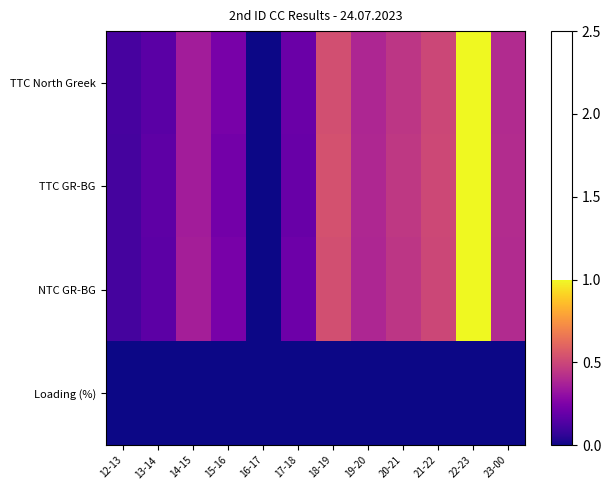

At which category is the sum across all series the highest?

22-23